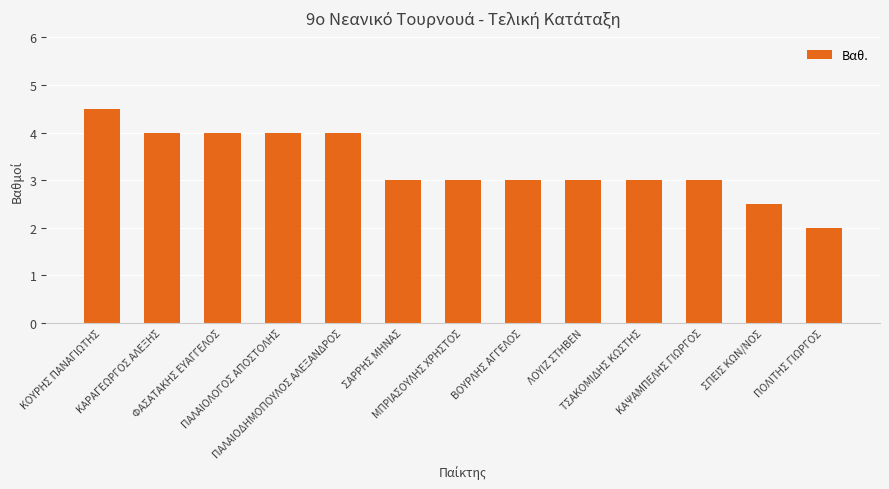

True or false: the data shows 1.2 at ΠΑΛΑΙΟΔΗΜΟΠΟΥΛΟΣ ΑΛΕΞΑΝΔΡΟΣ.

False